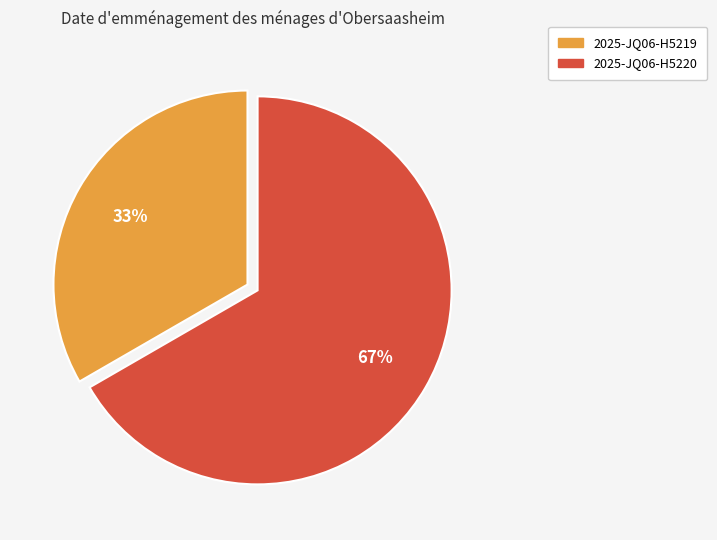

What is the ratio of the value at 2025-JQ06-H5219 to the value at 2025-JQ06-H5220?

0.5